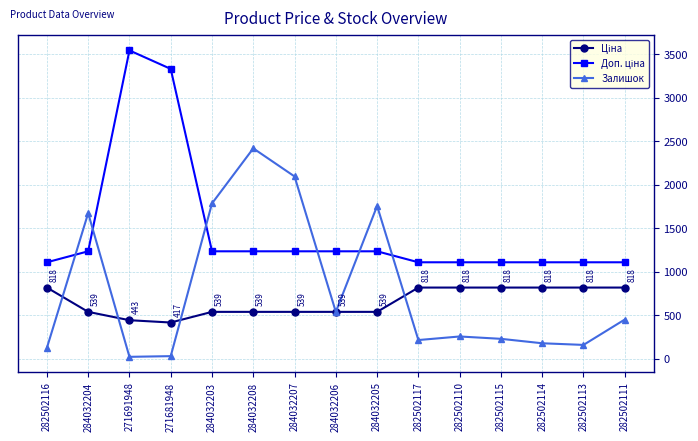

What is the greatest value displayed?

3545.0